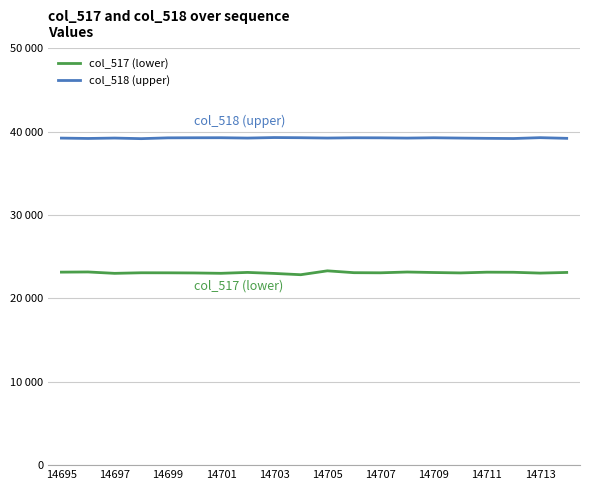

At how many categories does at least one series exceed 23213?

20